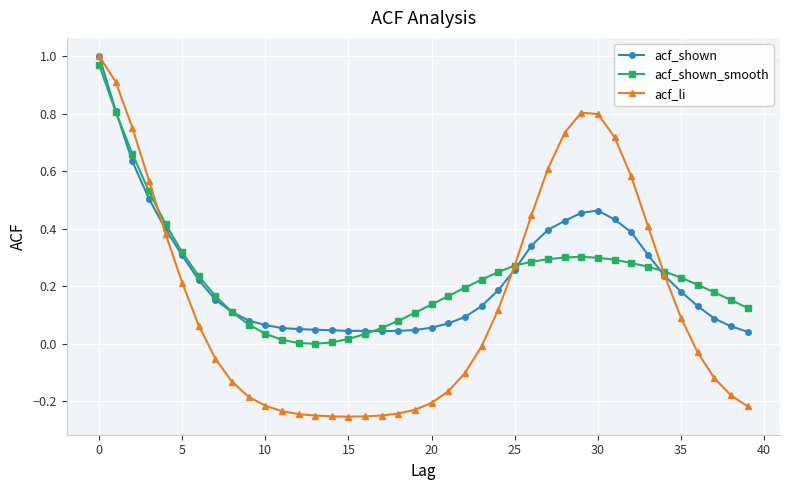

Which series has the largest range (max minus min)?

acf_li